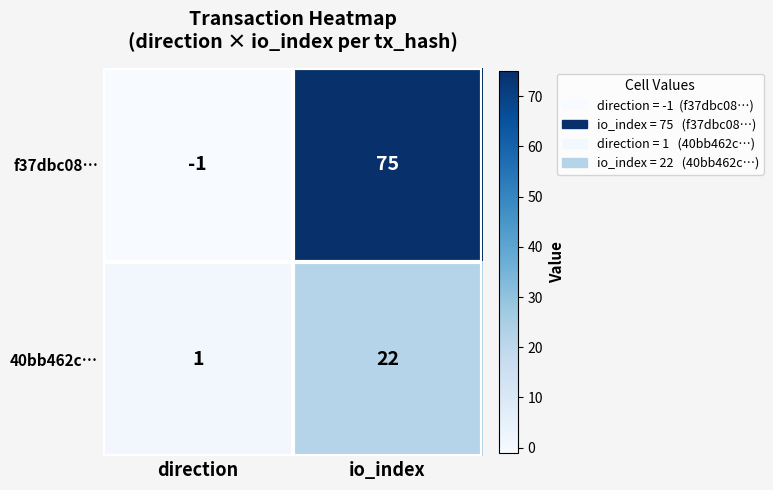

True or false: 40bb462c… has a value of 7 at io_index.

False